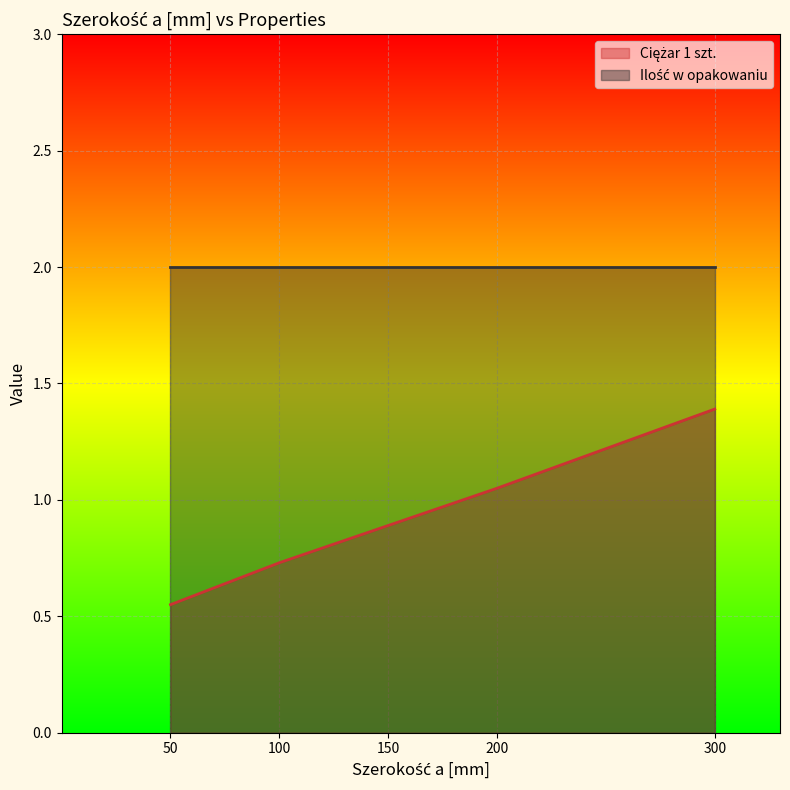

Which label corresponds to the largest value in the chart?

300